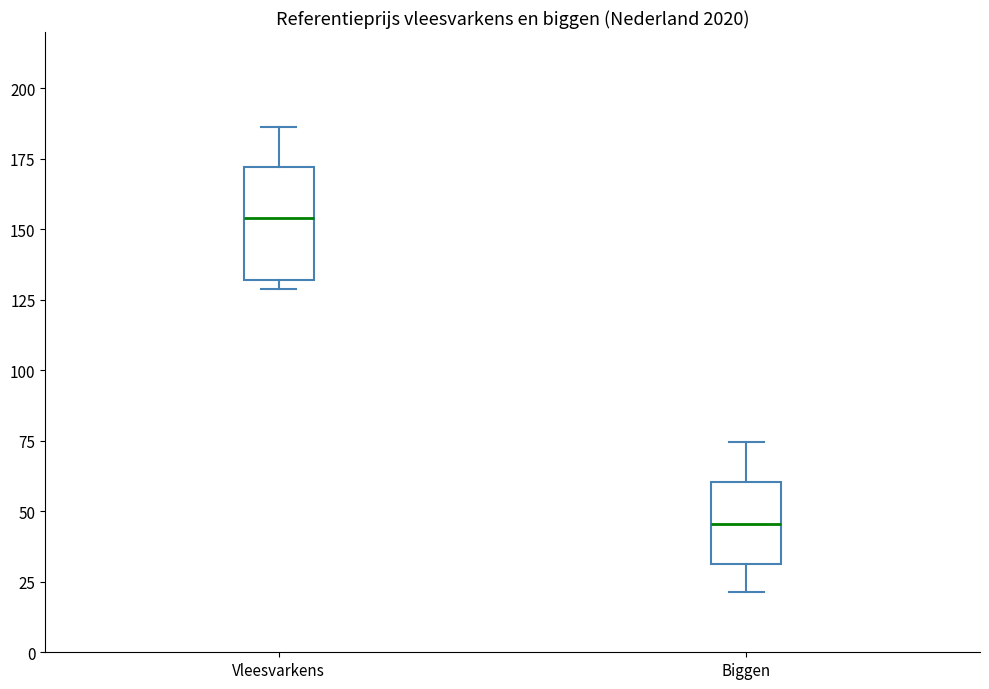

Which box has the lowest median line?

Biggen